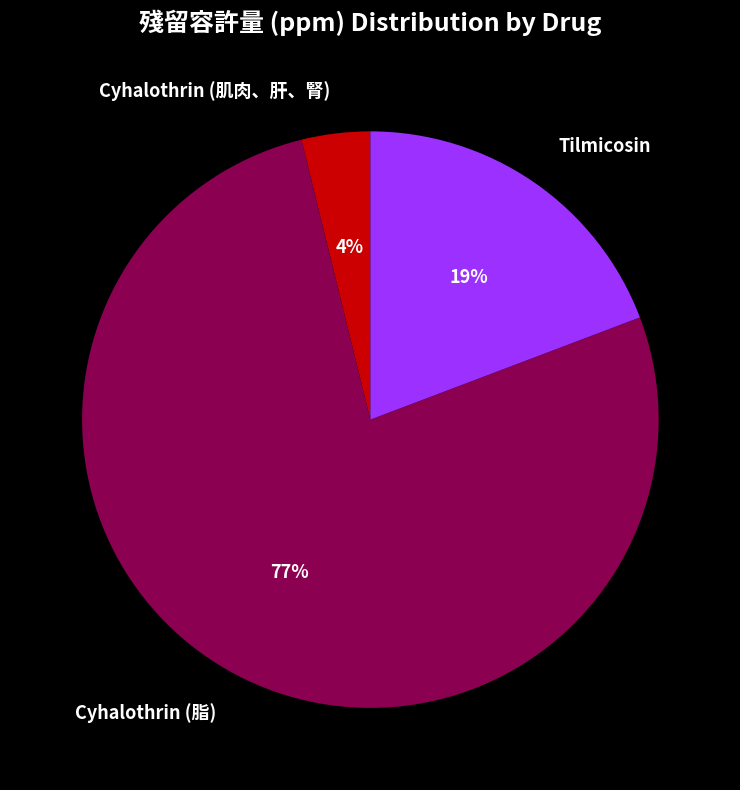

Is the sum of Tilmicosin and Cyhalothrin (脂) greater than half?

Yes